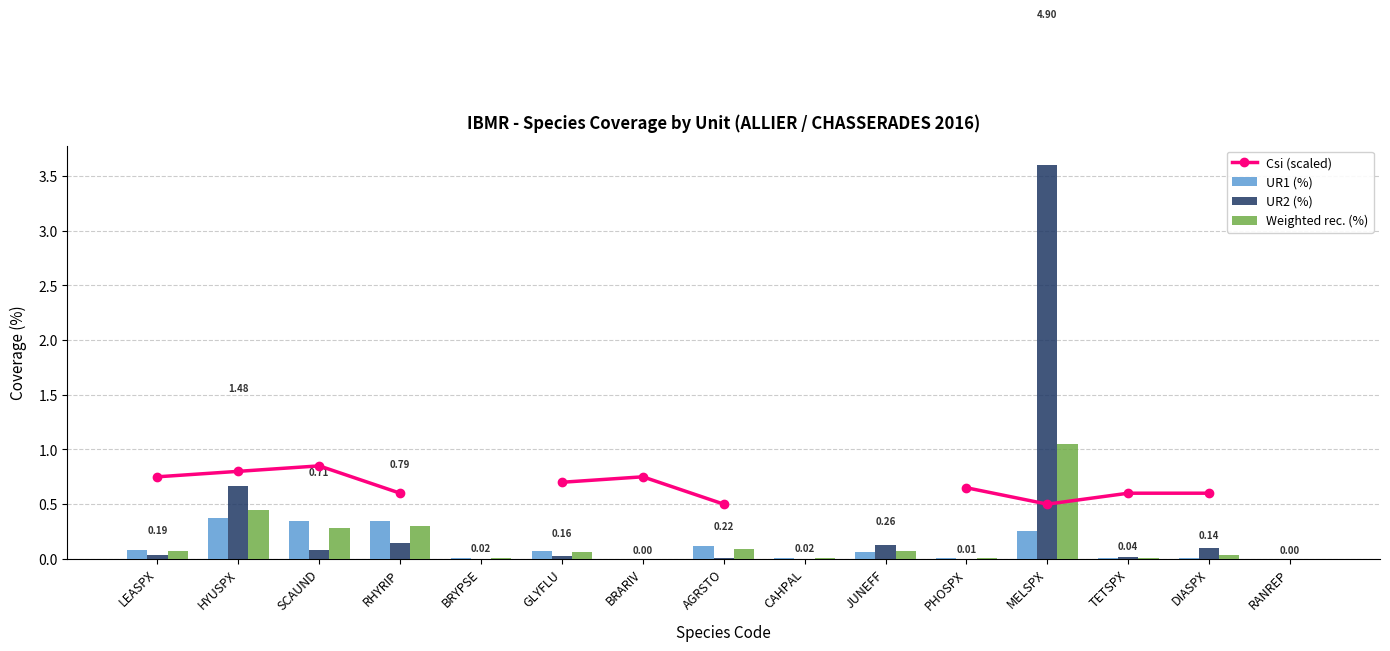

What is the value of the Weighted rec. (%) bar at the 4th from the left?

0.3